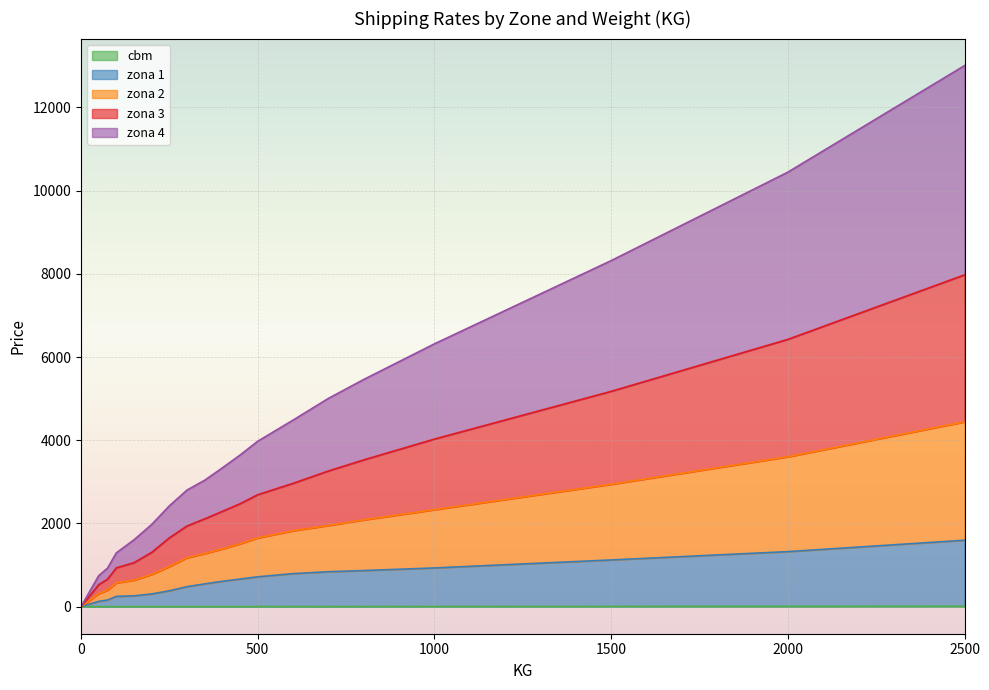

At which category is the sum across all series the highest?

2500